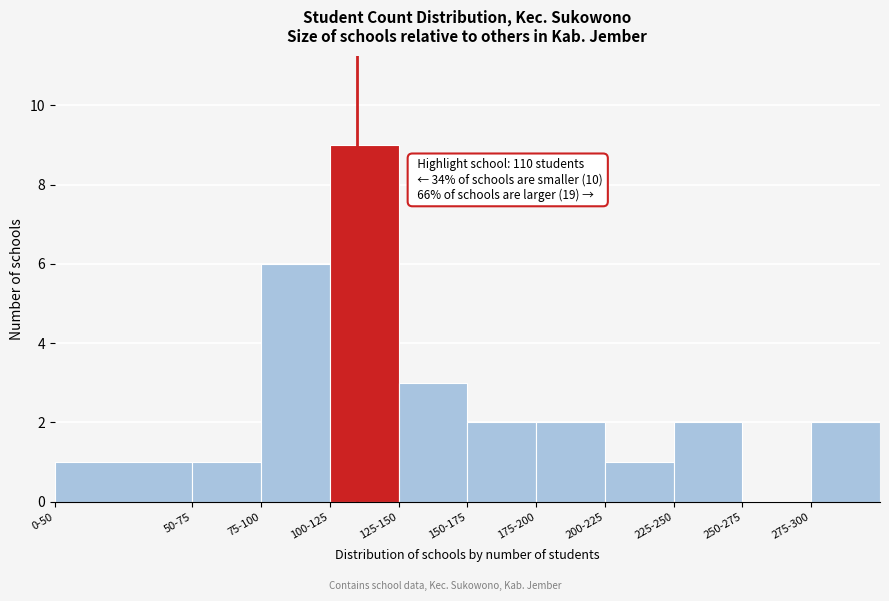

Reading left to right, list all the values displayed in this chart.

0-50=1	50-75=1	75-100=6	100-125=9	125-150=3	150-175=2	175-200=2	200-225=1	225-250=2	250-275=0	275-300=2